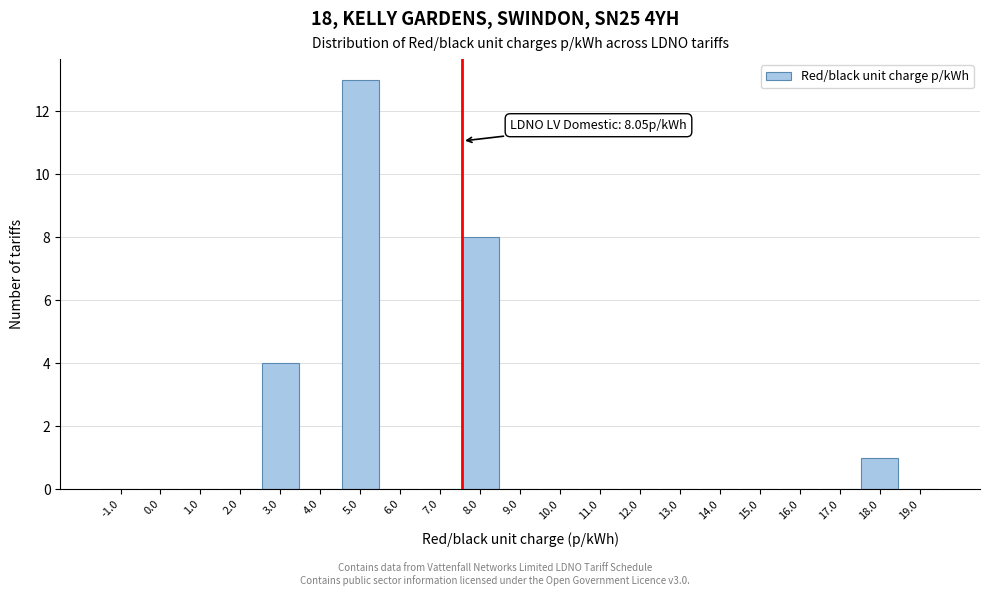

Reading right to left, list all the values displayed in this chart.

19.0=0	18.0=1	17.0=0	16.0=0	15.0=0	14.0=0	13.0=0	12.0=0	11.0=0	10.0=0	9.0=0	8.0=8	7.0=0	6.0=0	5.0=13	4.0=0	3.0=4	2.0=0	1.0=0	0.0=0	-1.0=0